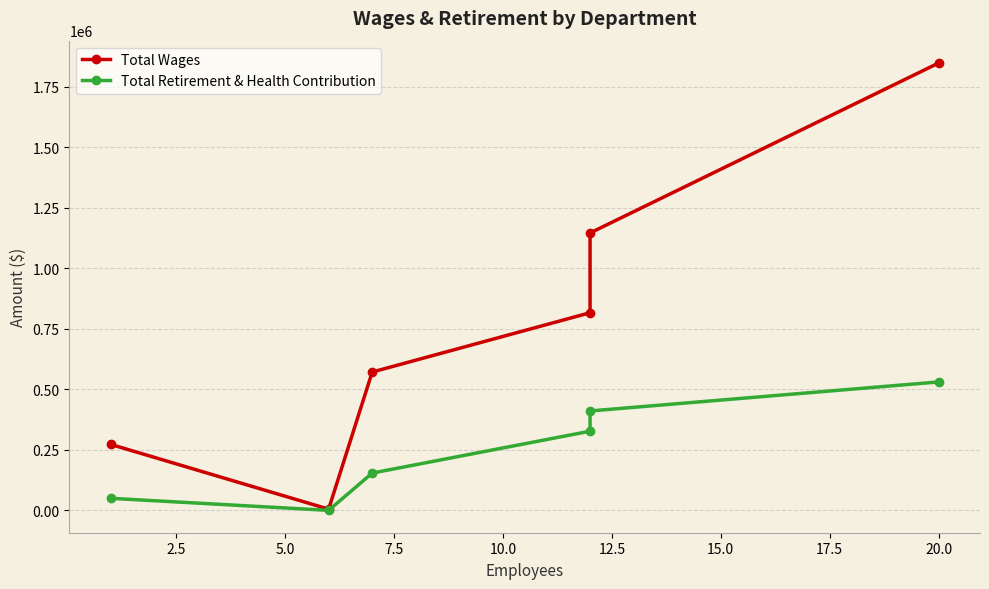

True or false: Total Retirement & Health Contribution and Total Wages intersect in this chart.

False